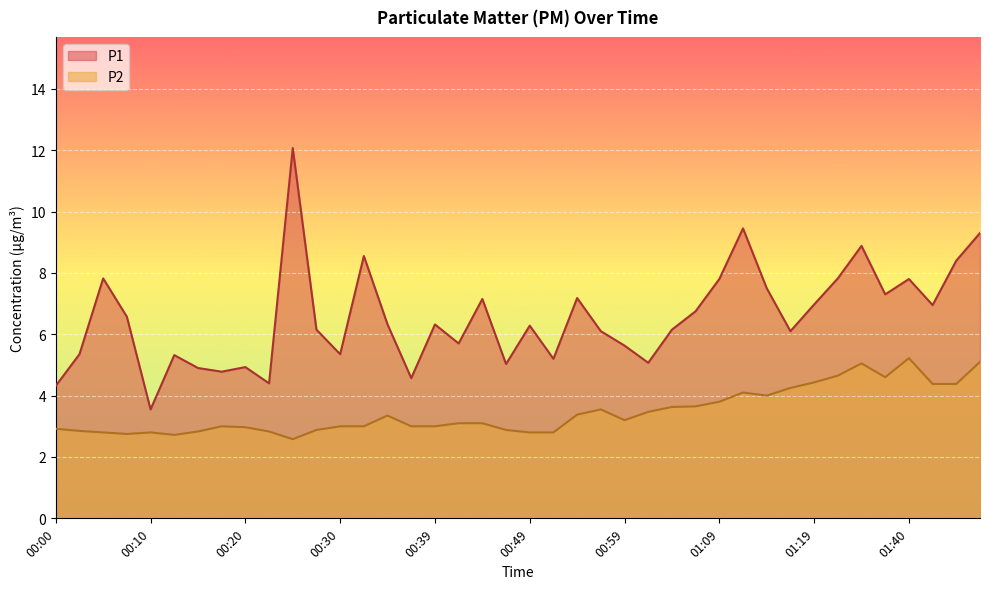

The value of P1 at 00:37 is 1.9. True or false?

False